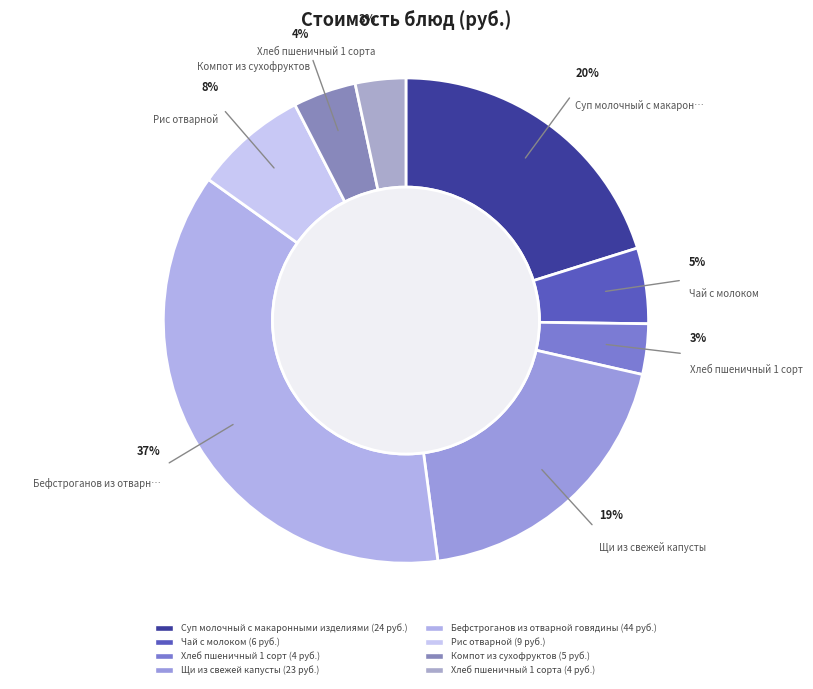

Rank the categories by value from highest to lowest.

Бефстроганов из отварной говядины, Суп молочный с макаронными изделиями, Щи из свежей капусты, Рис отварной, Чай с молоком, Компот из сухофруктов, Хлеб пшеничный 1 сорт, Хлеб пшеничный 1 сорта